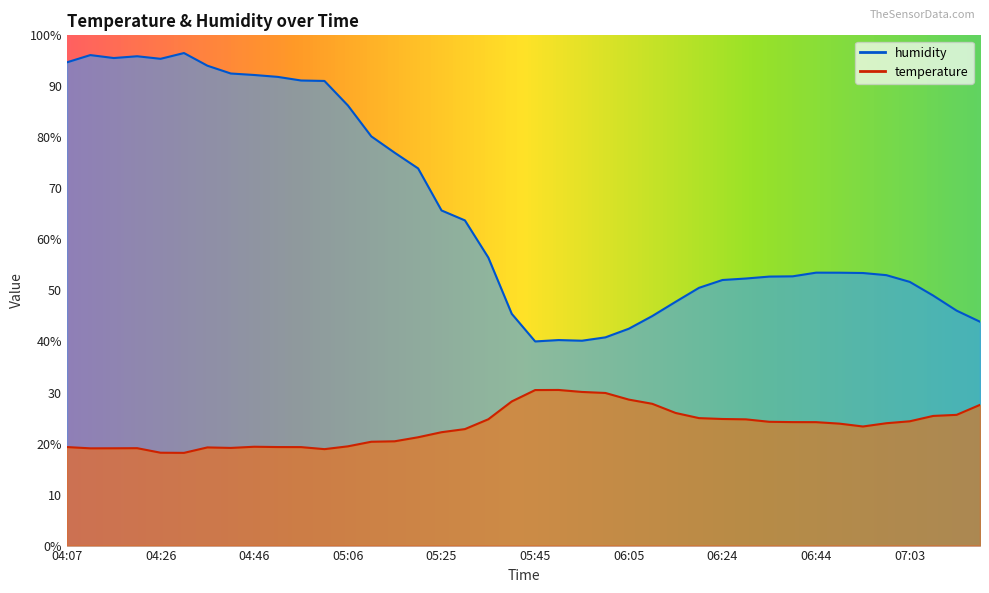

Reading left to right, what are all the values shown in this chart?

temperature: 19.3	19.1	19.1	19.1	18.2	18.2	19.2	19.1	19.4	19.3	19.3	18.9	19.4	20.4	20.4	21.2	22.2	22.8	24.8	28.2	30.5	30.5	30.1	29.9	28.6	27.8	26.0	25.0	24.8	24.7	24.3	24.2	24.2	23.9	23.3	24.0	24.4	25.4	25.6	27.6
humidity: 94.7	96.1	95.5	95.9	95.4	96.5	94.0	92.5	92.2	91.9	91.2	91.1	86.3	80.2	77.0	73.9	65.7	63.7	56.4	45.4	40.0	40.3	40.1	40.8	42.5	45.0	47.8	50.5	52.0	52.3	52.7	52.8	53.5	53.5	53.4	53.0	51.7	49.0	46.0	43.9